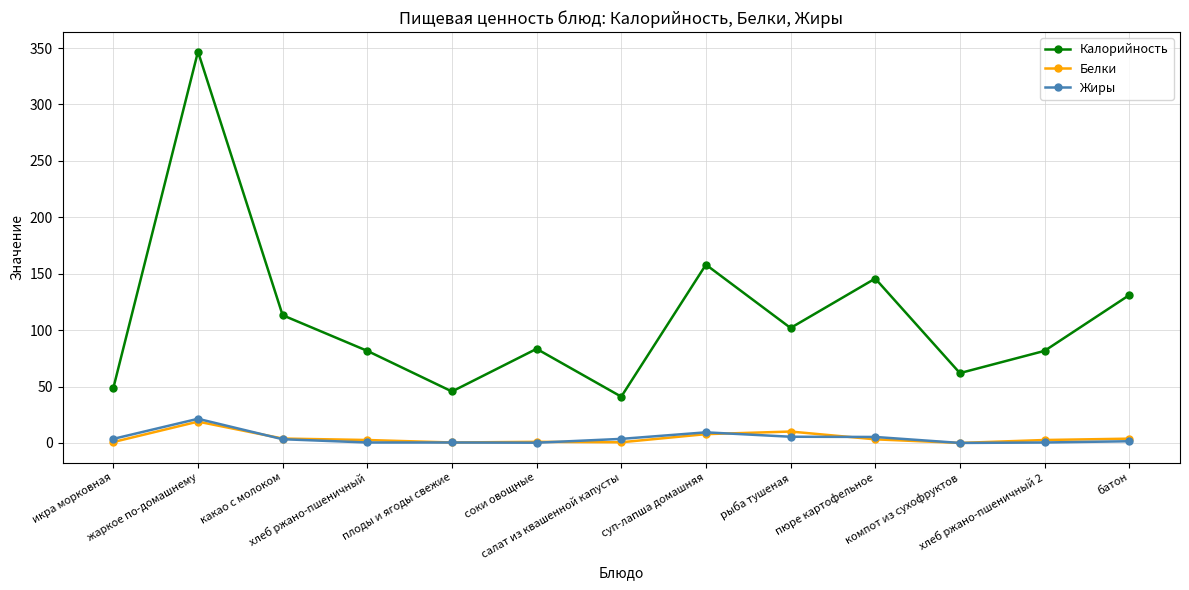

True or false: Белки has more than 0 interior local peaks.

True